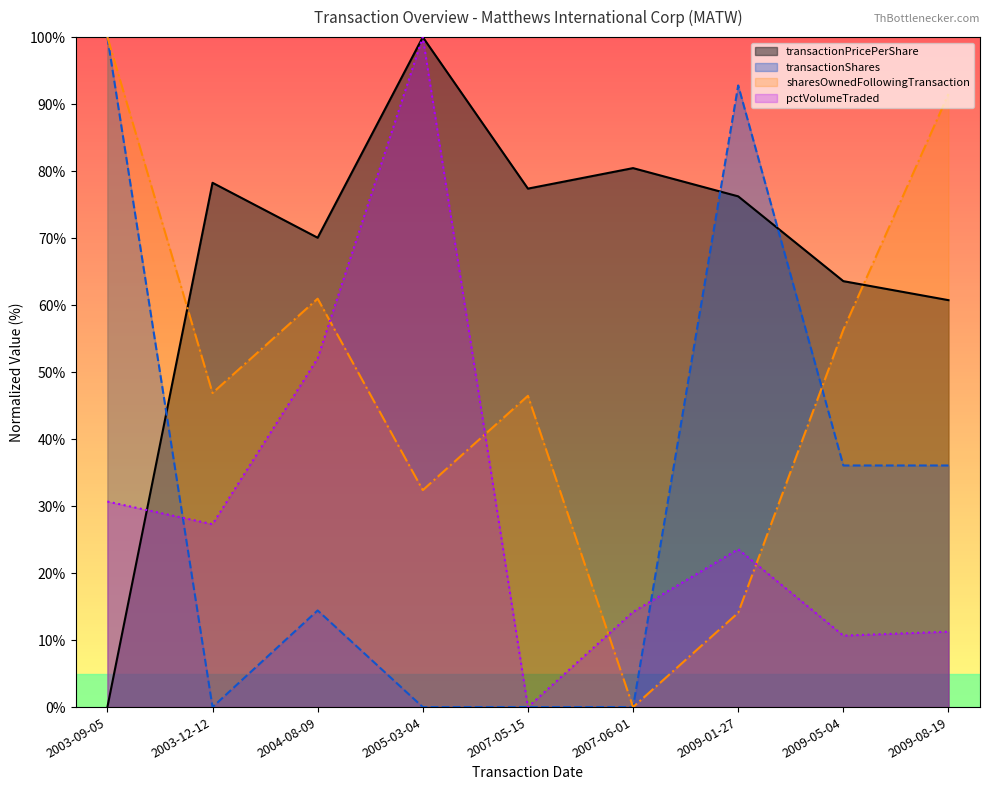

True or false: pctVolumeTraded has a value of 27.3 at 2003-12-12.

True